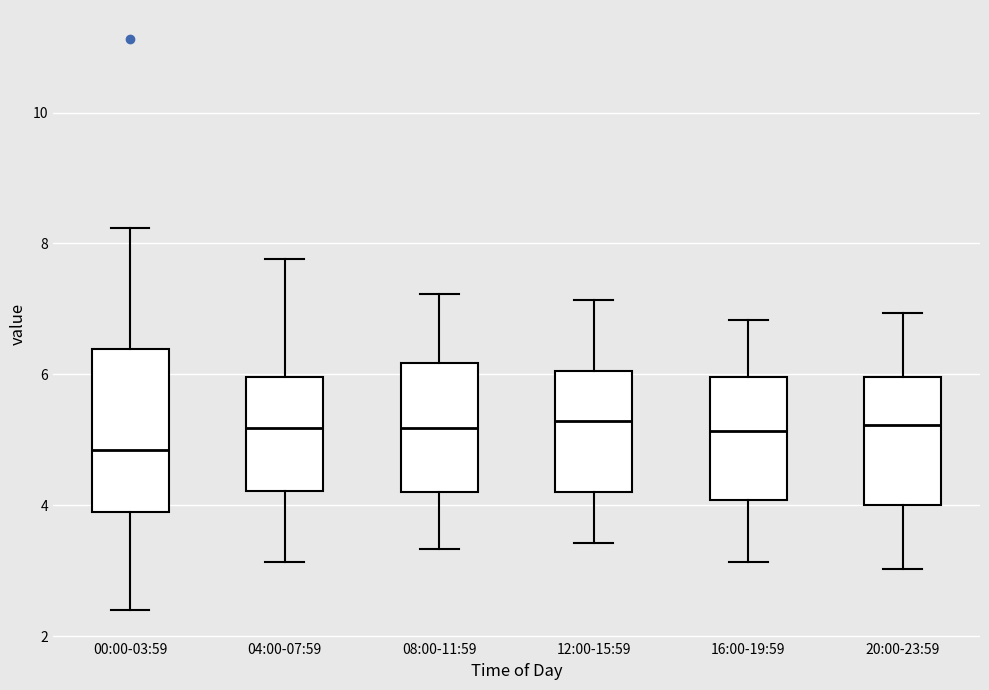

Reading left to right, read every box against the y-axis: the position of its median line, the range the box covers, and the ends of its whiskers. The values are not printed on the chart, so give them approximately, as read against the axis.

00:00-03:59: median 4.8, box 4.0 to 6.4, whiskers 2.4 to 8.2
04:00-07:59: median 5.2, box 4.2 to 6.0, whiskers 3.2 to 7.8
08:00-11:59: median 5.2, box 4.2 to 6.2, whiskers 3.4 to 7.2
12:00-15:59: median 5.2, box 4.2 to 6.0, whiskers 3.4 to 7.2
16:00-19:59: median 5.2, box 4.0 to 6.0, whiskers 3.2 to 6.8
20:00-23:59: median 5.2, box 4.0 to 6.0, whiskers 3.0 to 7.0